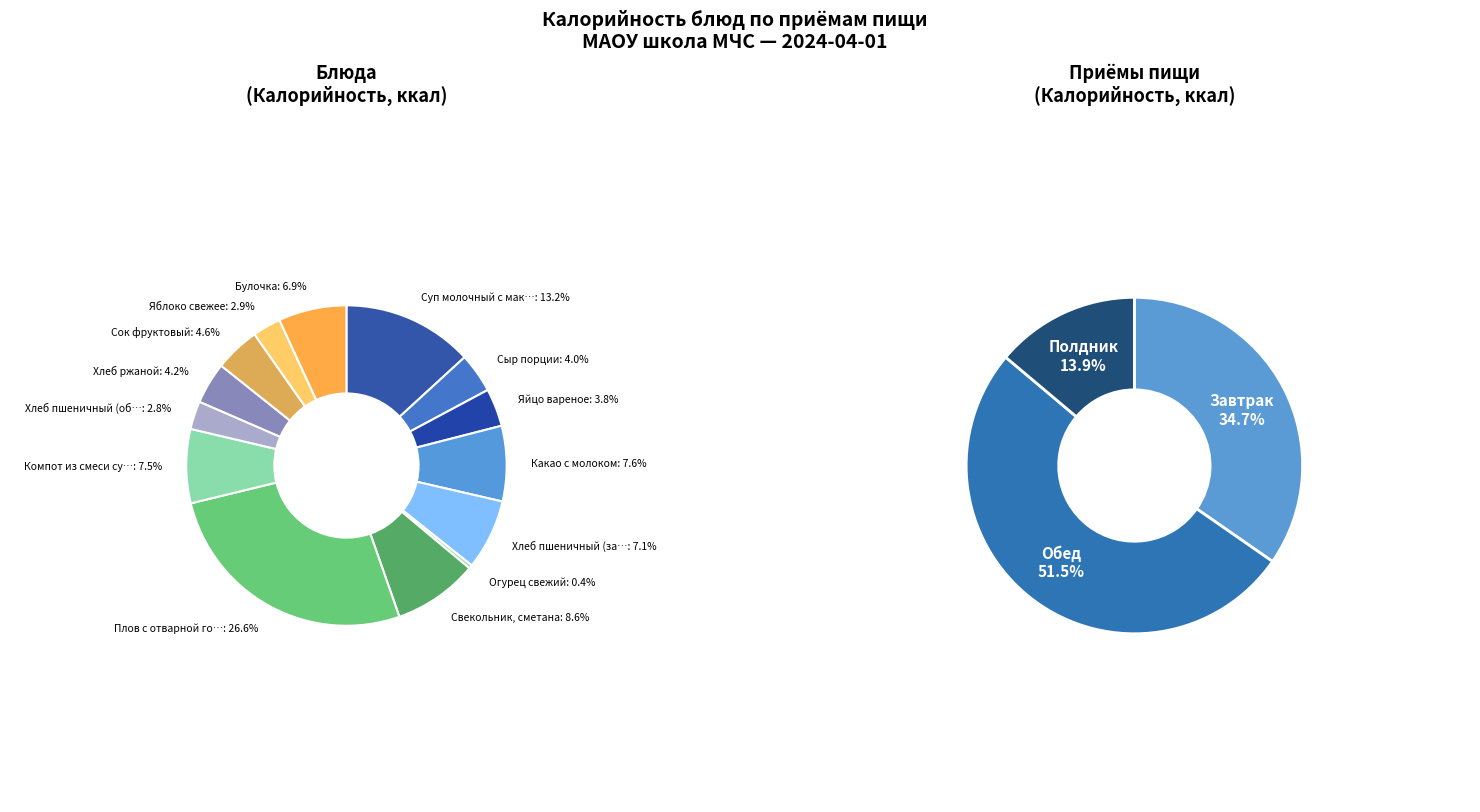

Which slice is the smallest?

Огурец свежий